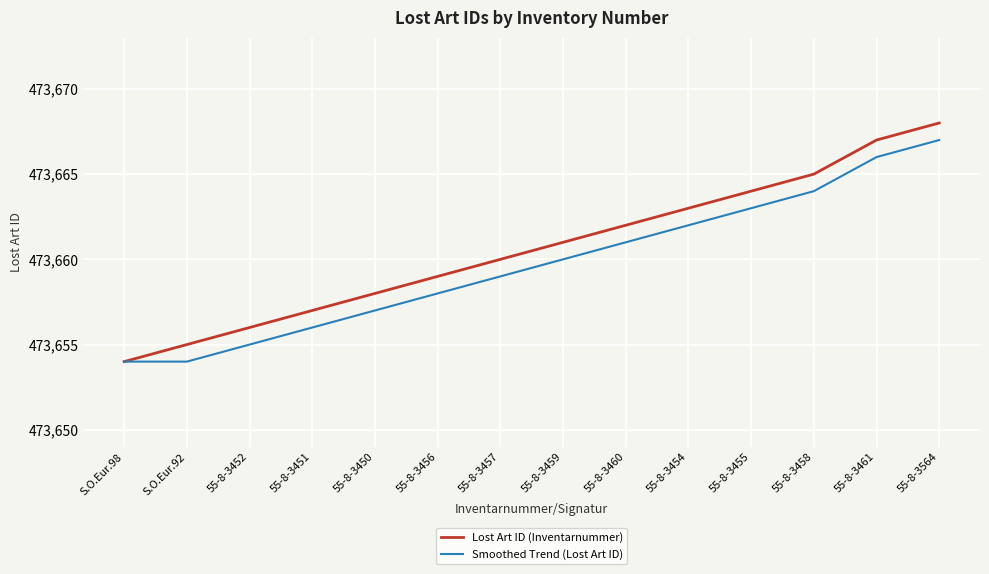

The value of Smoothed Trend (Lost Art ID) at 55-8-3564 is 473667. True or false?

True